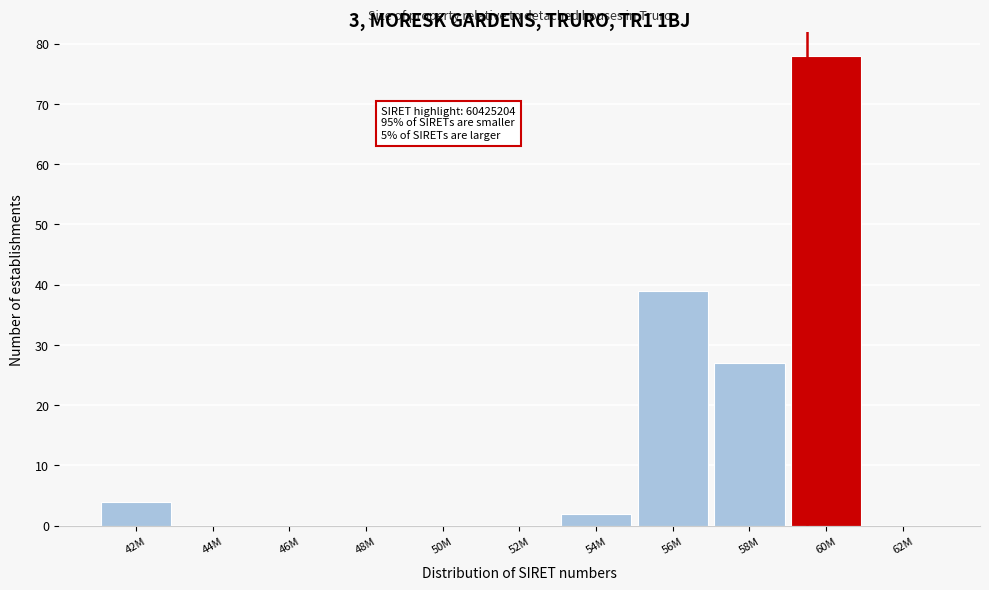

Reading left to right, what are all the values shown in this chart?

42M=4	44M=0	46M=0	48M=0	50M=0	52M=0	54M=2	56M=39	58M=27	60M=78	62M=0